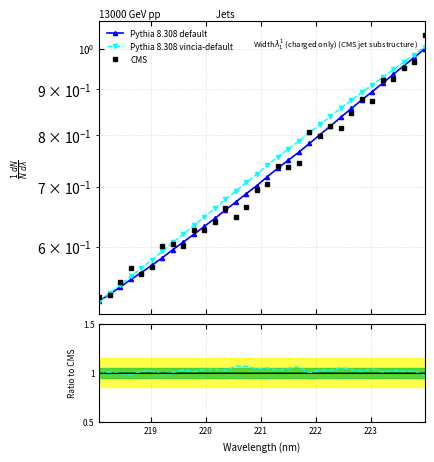

The Ratio to CMS series shows 0.6 at 21. True or false?

False